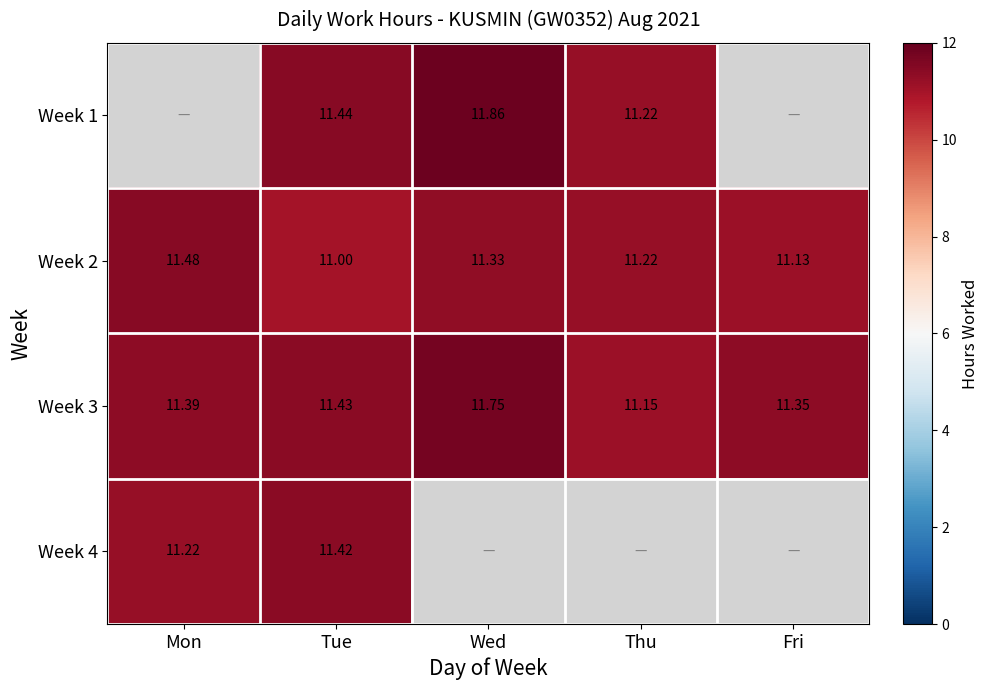

Is it true that Week 3 equals 11.4 at Mon?

True